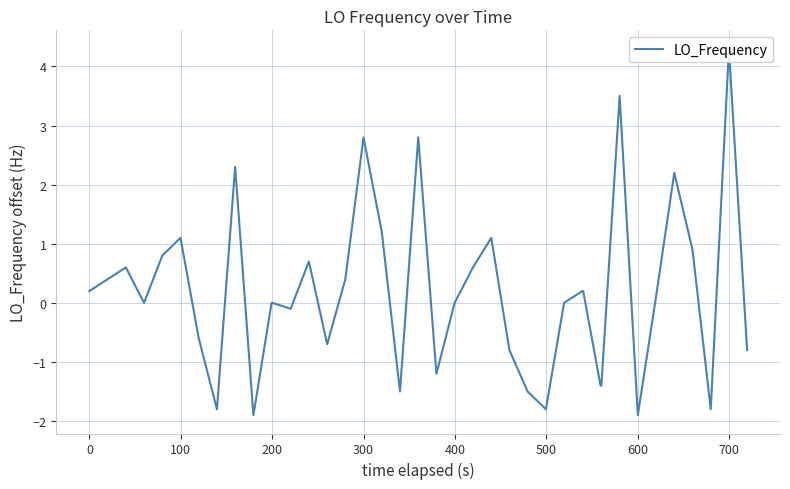

What is the sum of all values?

7.2